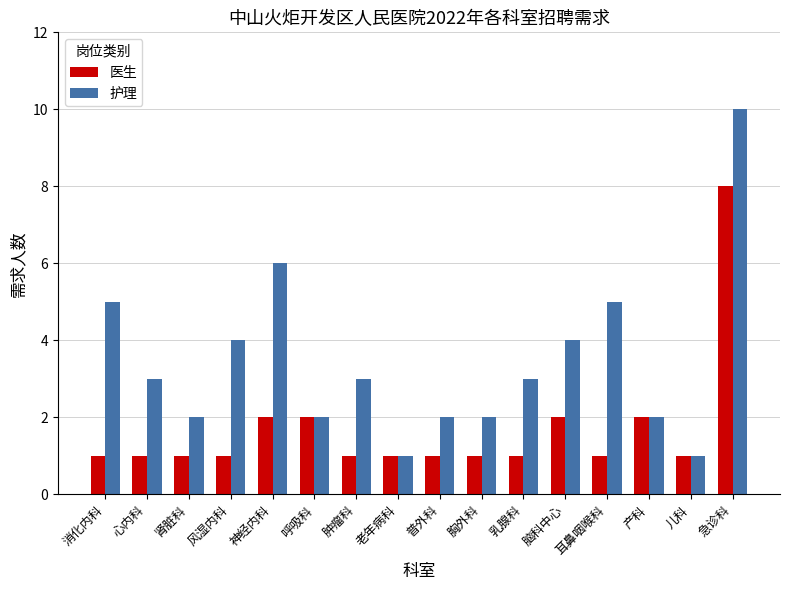

Read the 医生 value at 老年病科.

1